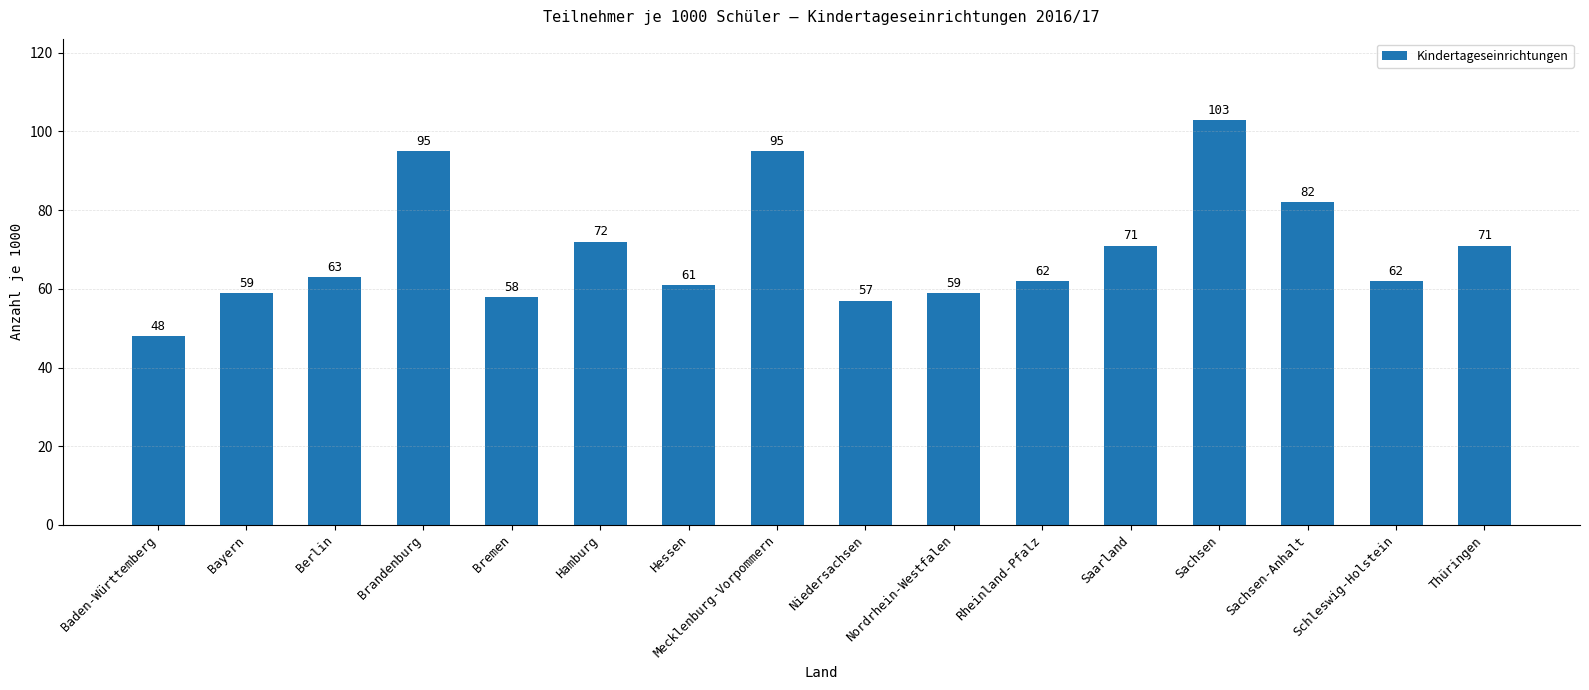

What is the change in value from Brandenburg to Hessen?

-34